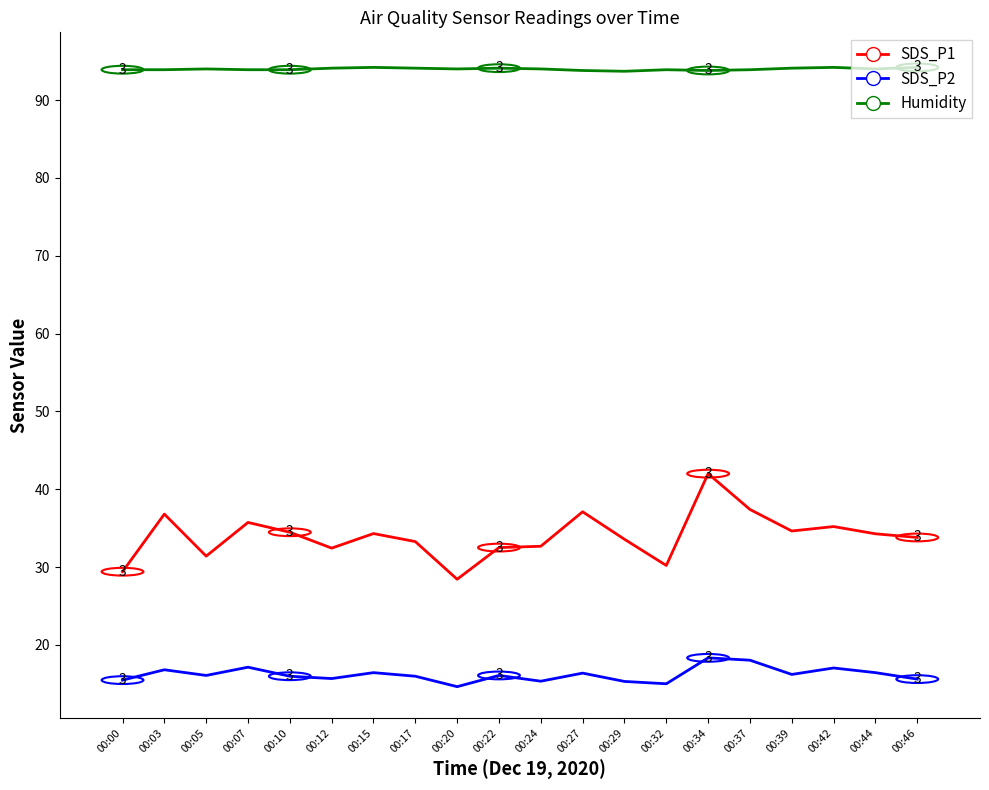

Which series has the widest spread of values?

SDS_P1